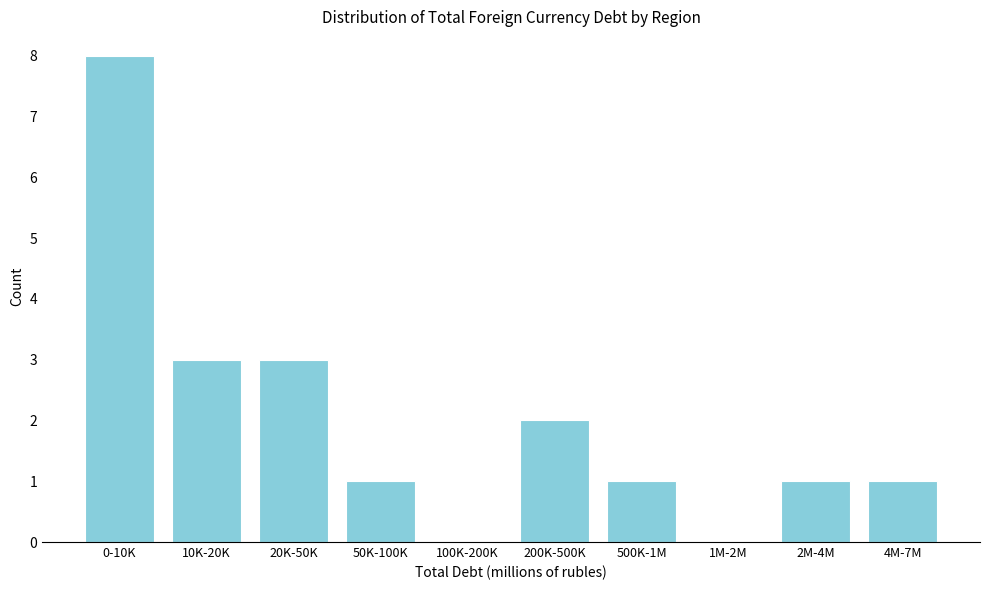

Reading left to right, extract all data points from this chart.

0-10K=8	10K-20K=3	20K-50K=3	50K-100K=1	100K-200K=0	200K-500K=2	500K-1M=1	1M-2M=0	2M-4M=1	4M-7M=1